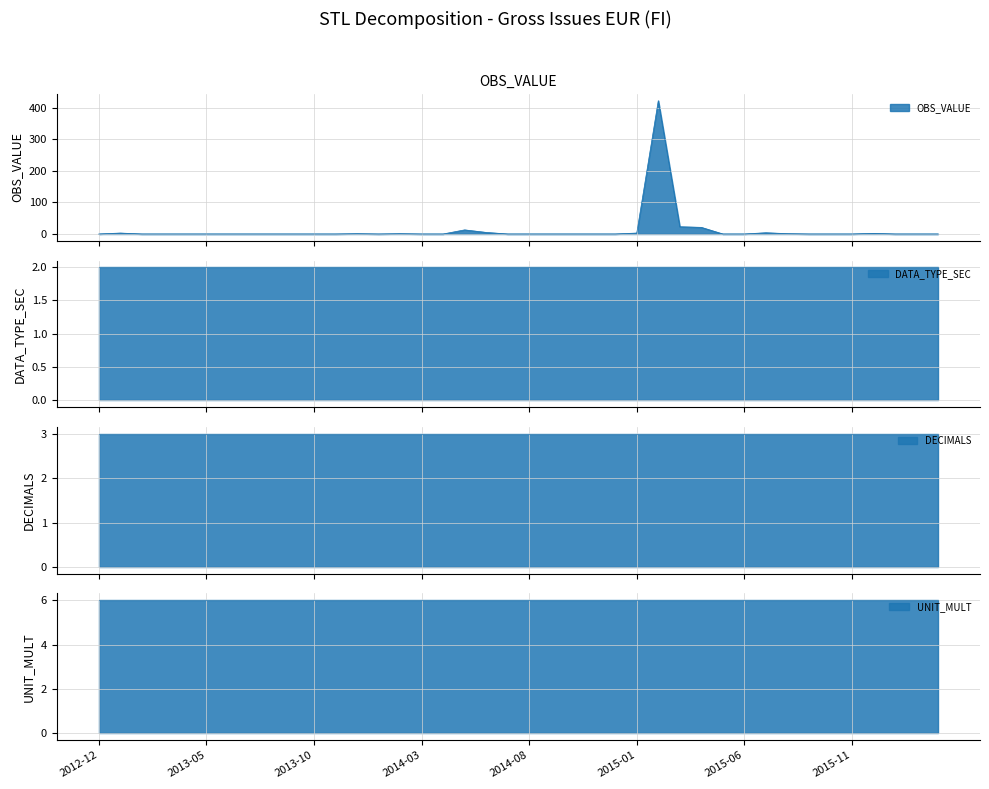

Is the value of OBS_VALUE at 2014-04 greater than the value of DECIMALS at 2014-01?

No